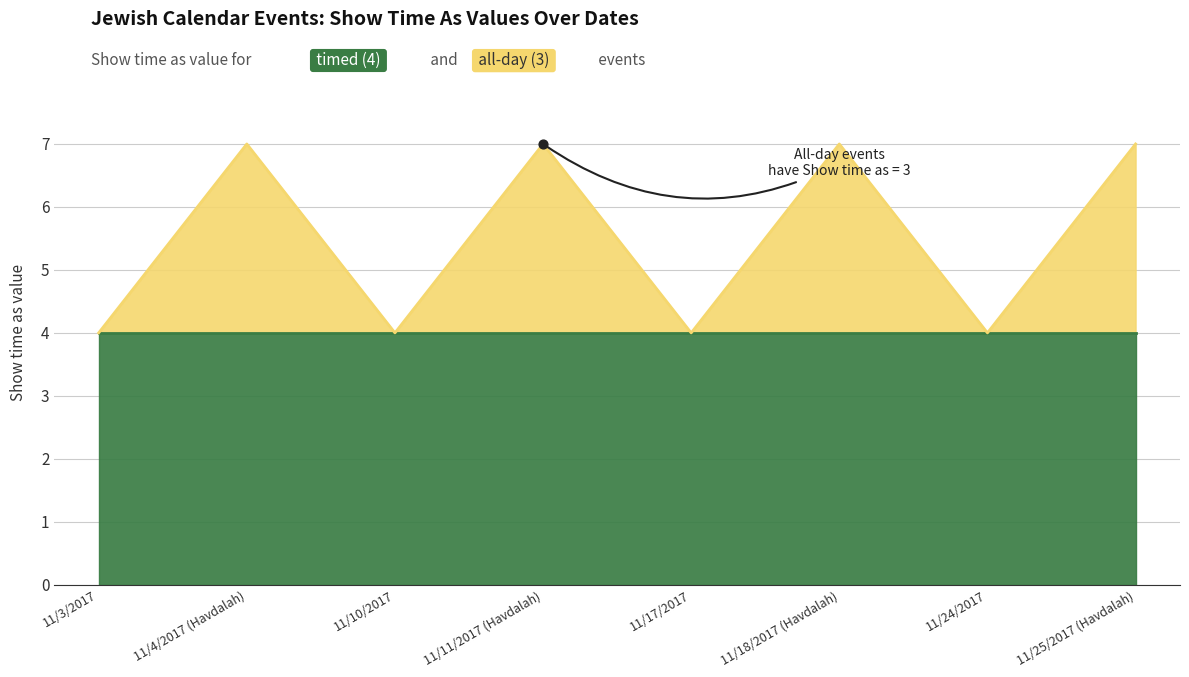

What is the change in value from 11/4/2017 (Havdalah) to 11/10/2017?

-3